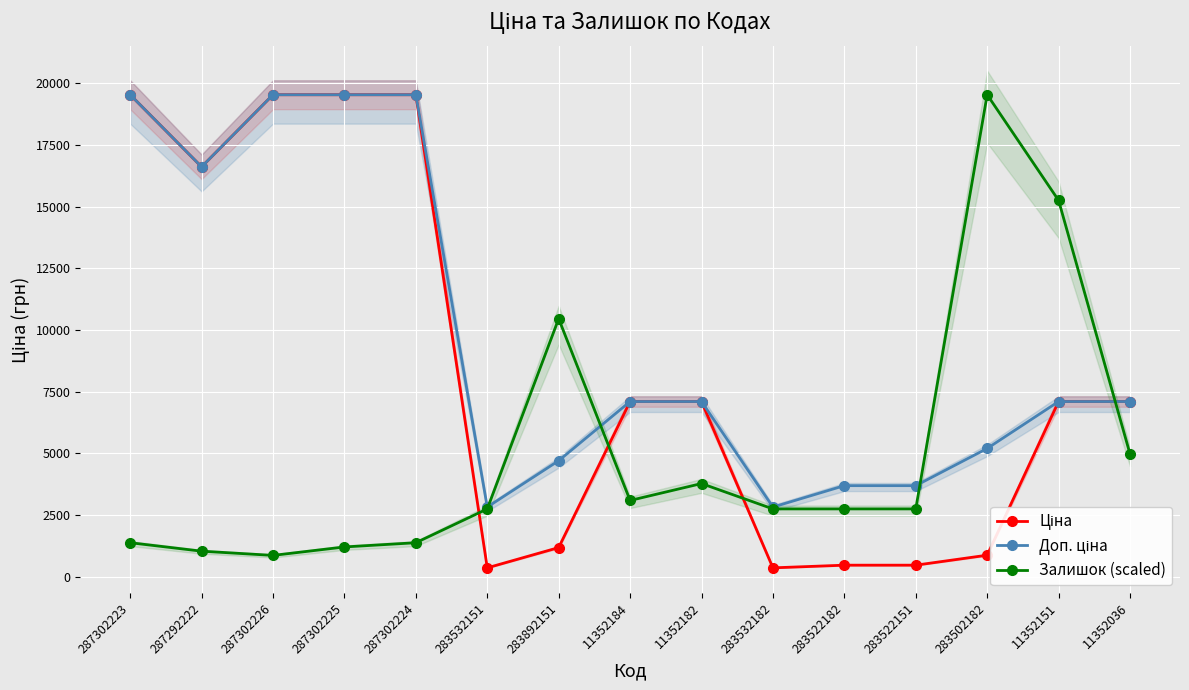

Between 287302226 and 283522151, which series saw the biggest shift?

Ціна